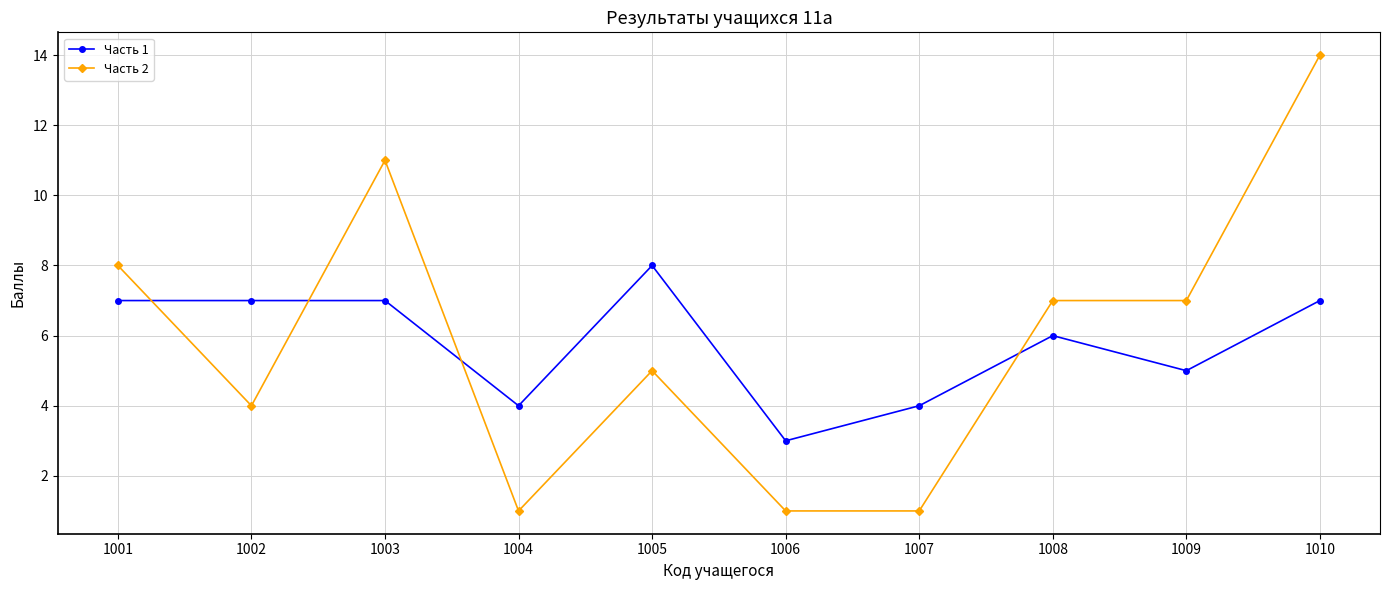

What is the difference between the maximum and minimum values in the Часть 2 series?

13